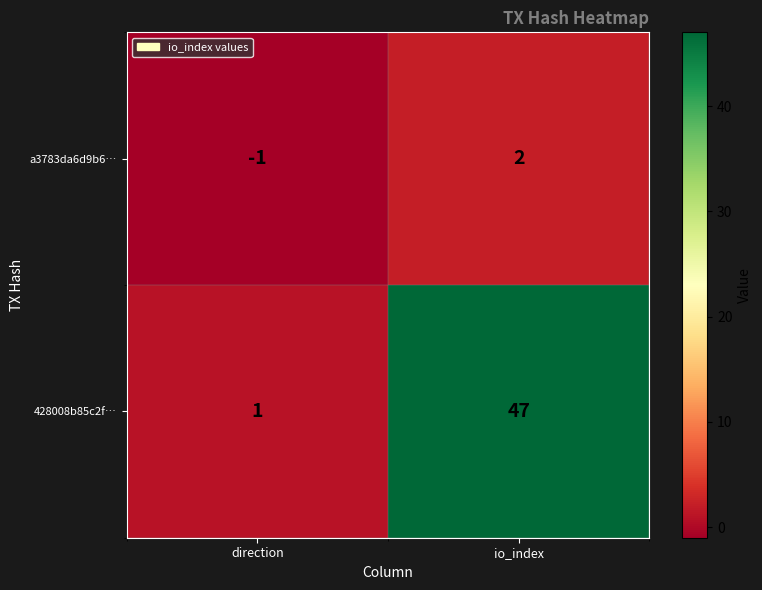

At direction, list the series in order from smallest to largest.

a3783da6d9b6…, 428008b85c2f…